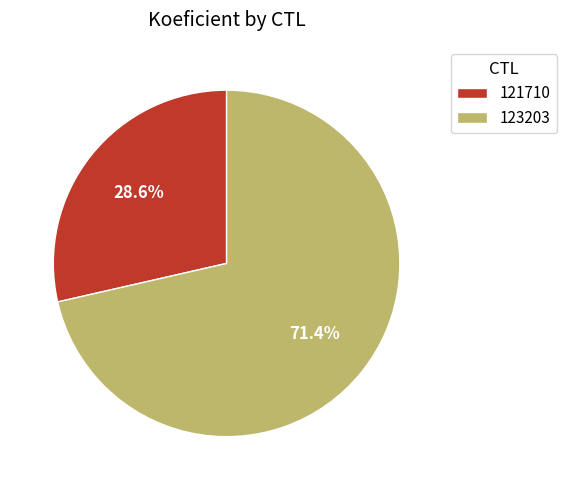

What is the majority slice?

123203